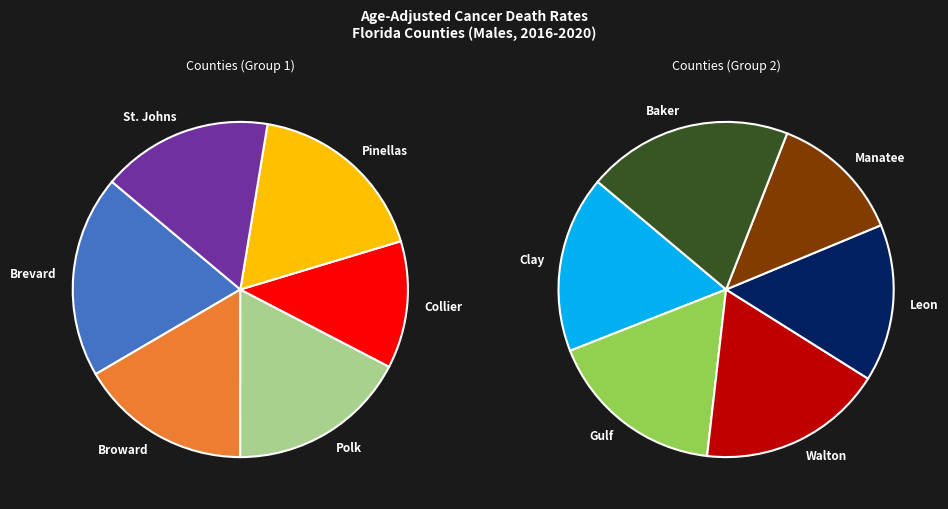

How many segments does this pie chart have?

12